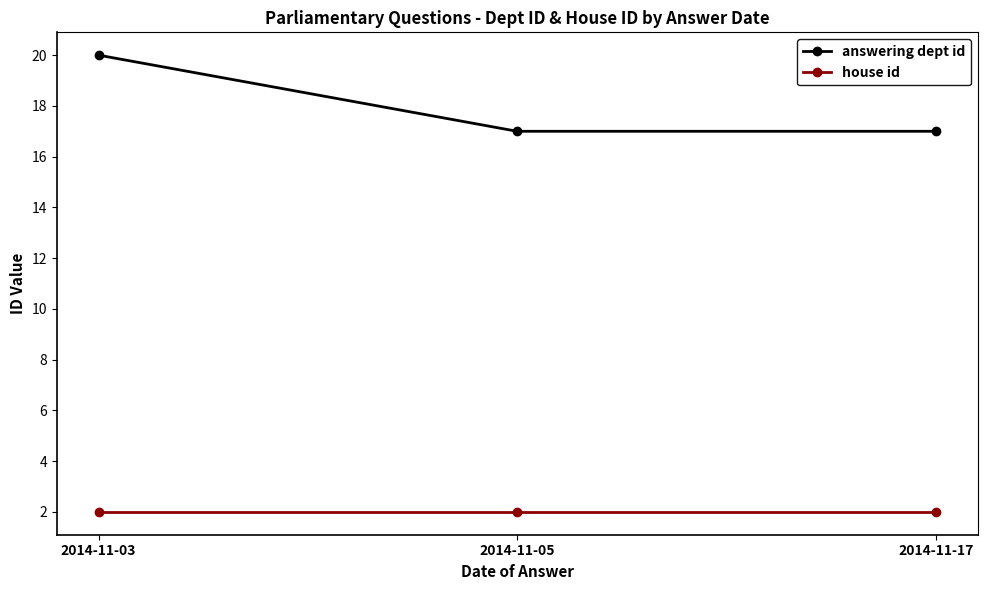

What is the value of the answering dept id point at the 1st from the left?

20